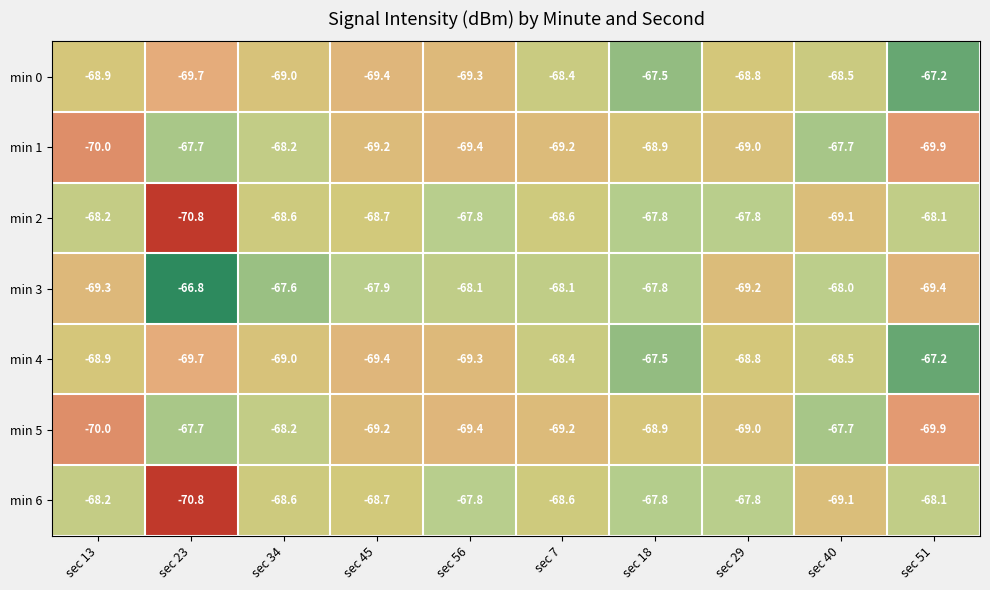

Count the number of data series in this chart.

7